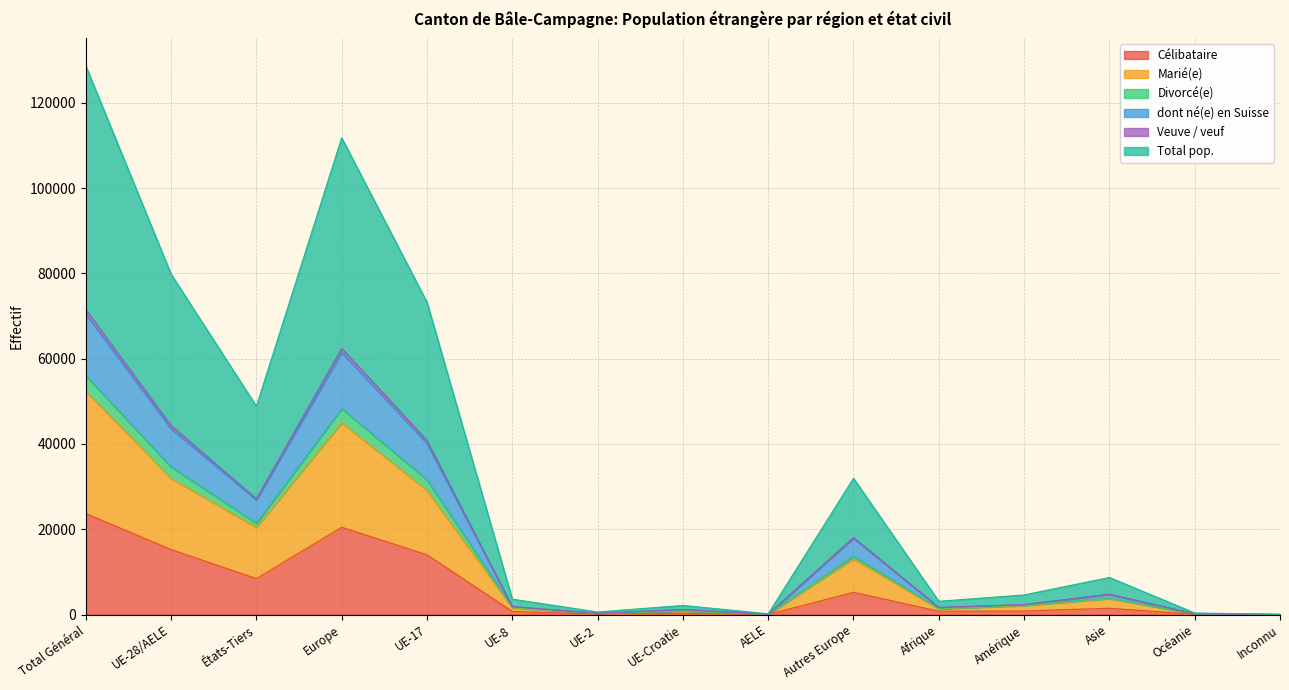

At which label does Célibataire reach its peak?

Total Général